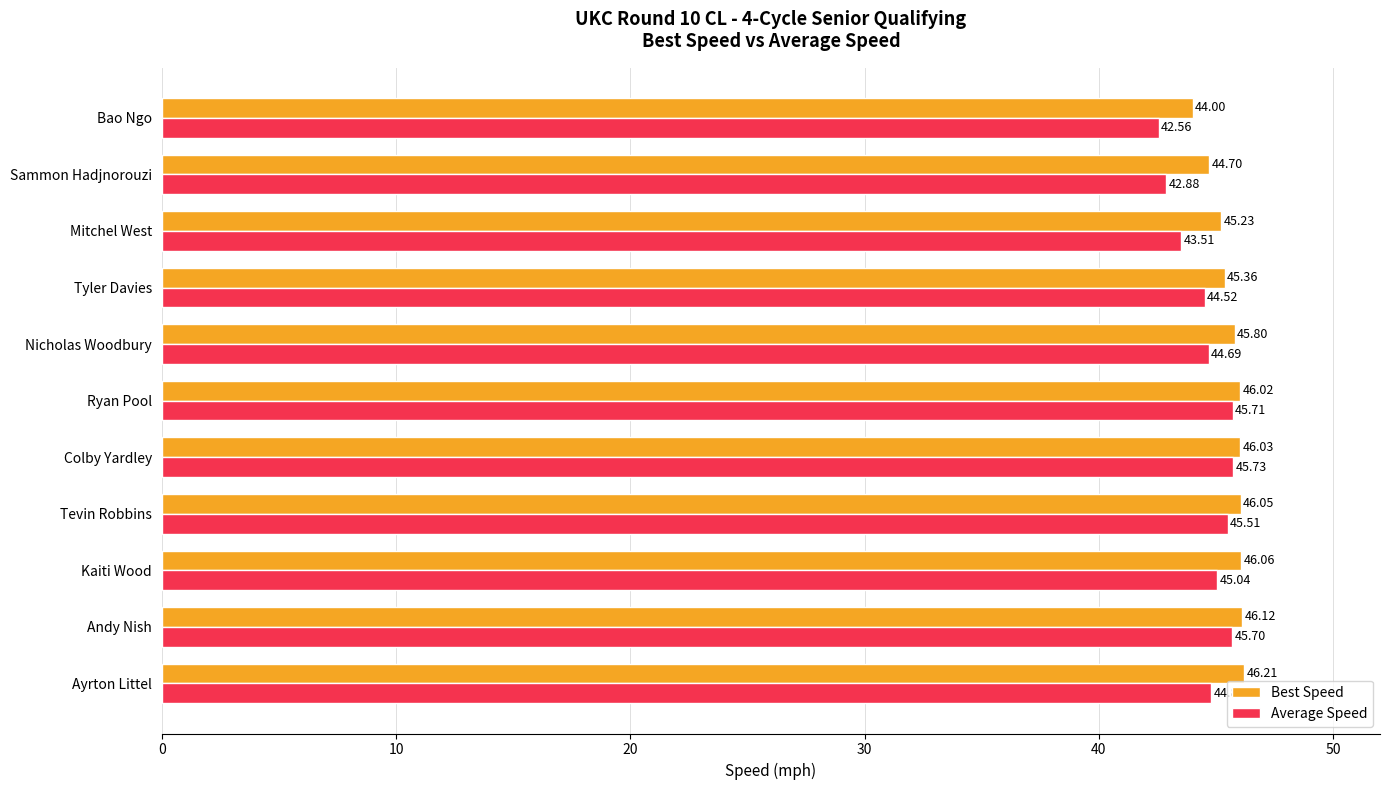

What is the difference between the highest and lowest values at Tyler Davies?

0.8